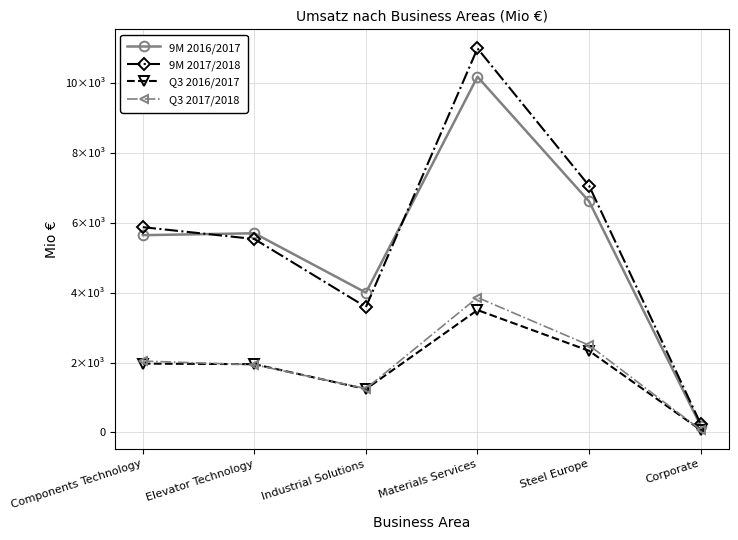

What is the difference between the Q3 2017/2018 values at Industrial Solutions and Materials Services?

2609